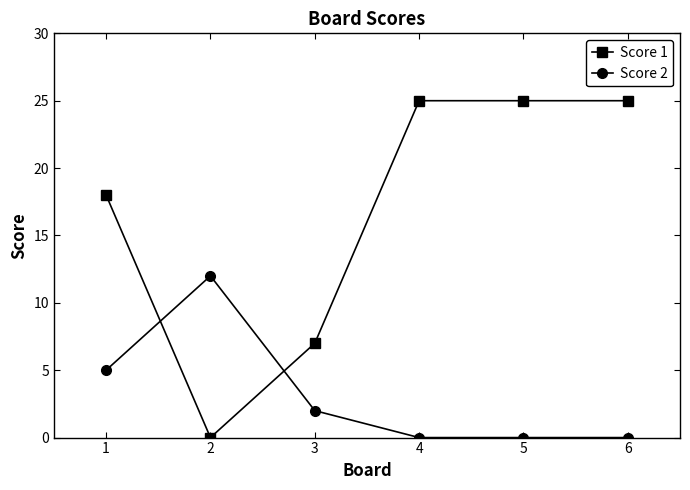

True or false: Score 1 has more than 2 interior local peaks.

False